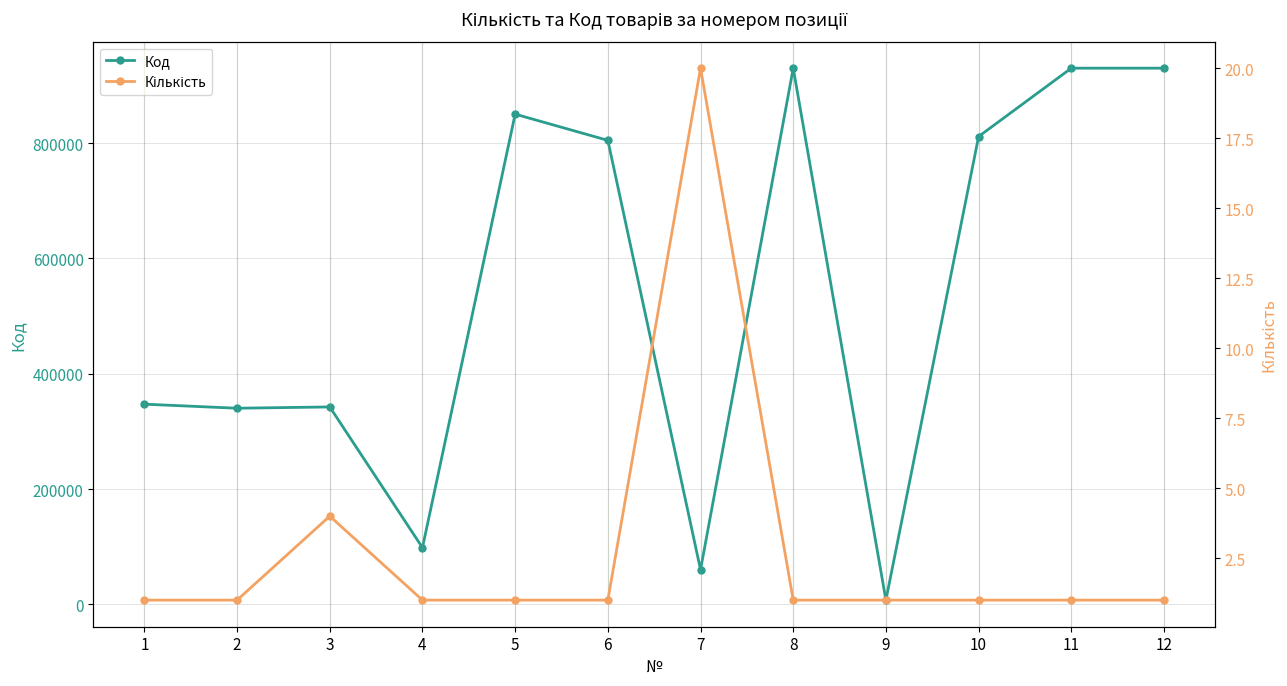

What are all the series names shown in the legend?

Код, Кількість